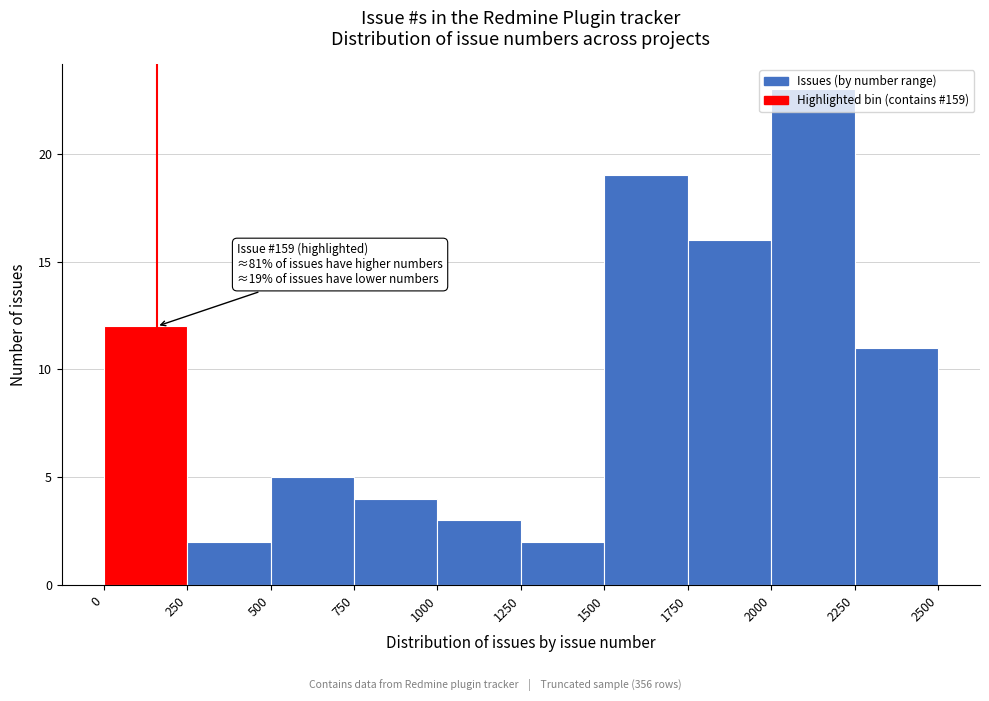

Which range on the x-axis has the tallest bar?

2000 to 2250